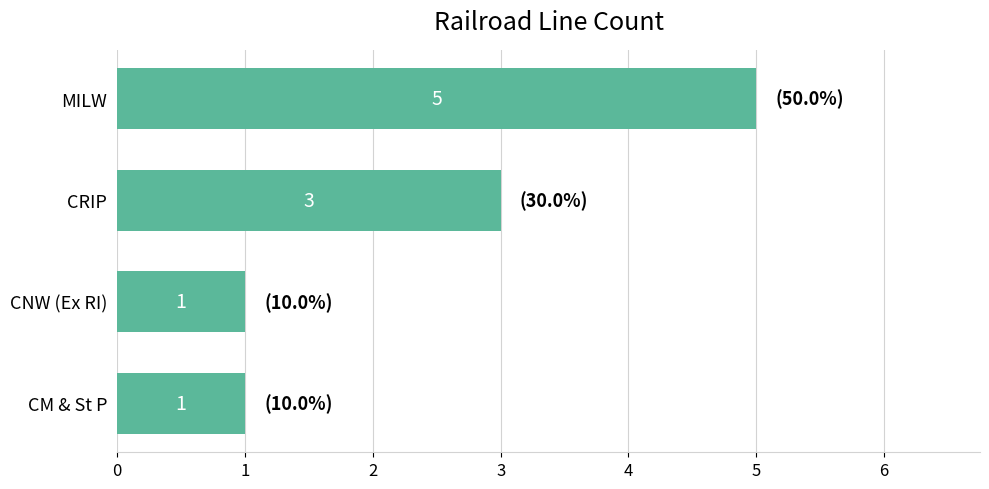

At which label is the value closest to 3?

CRIP